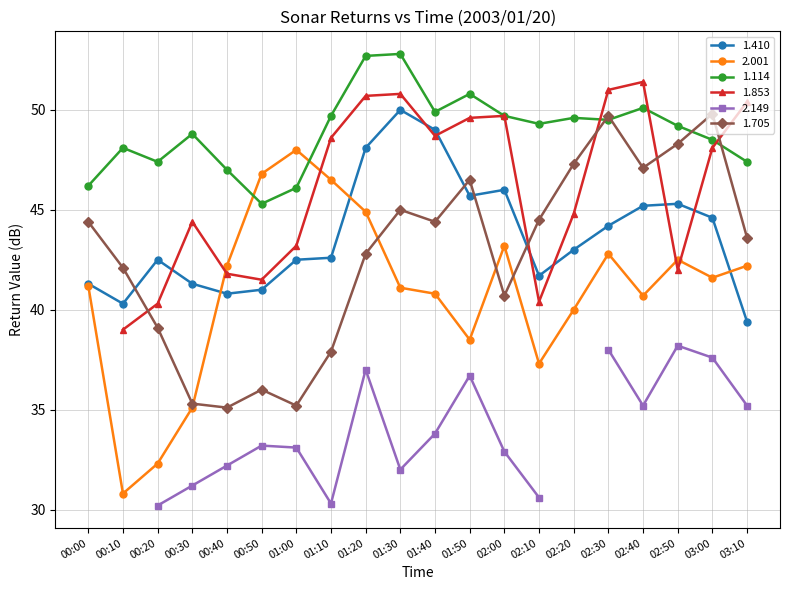

At which label does 1.114 first exceed 49?

01:10